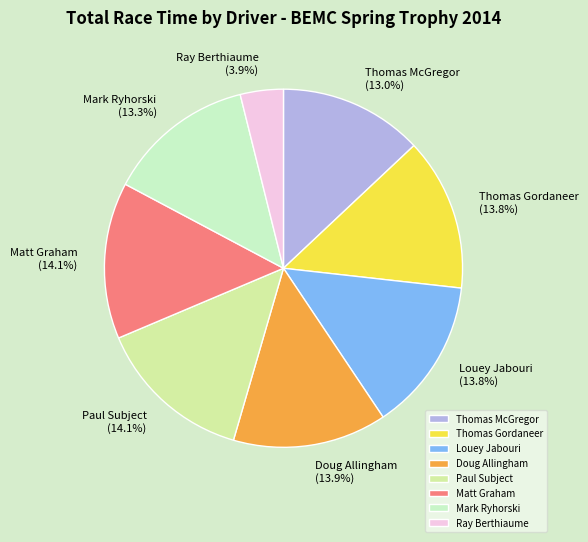

What is the ratio of the value at Thomas Gordaneer to the value at Doug Allingham?

1.0